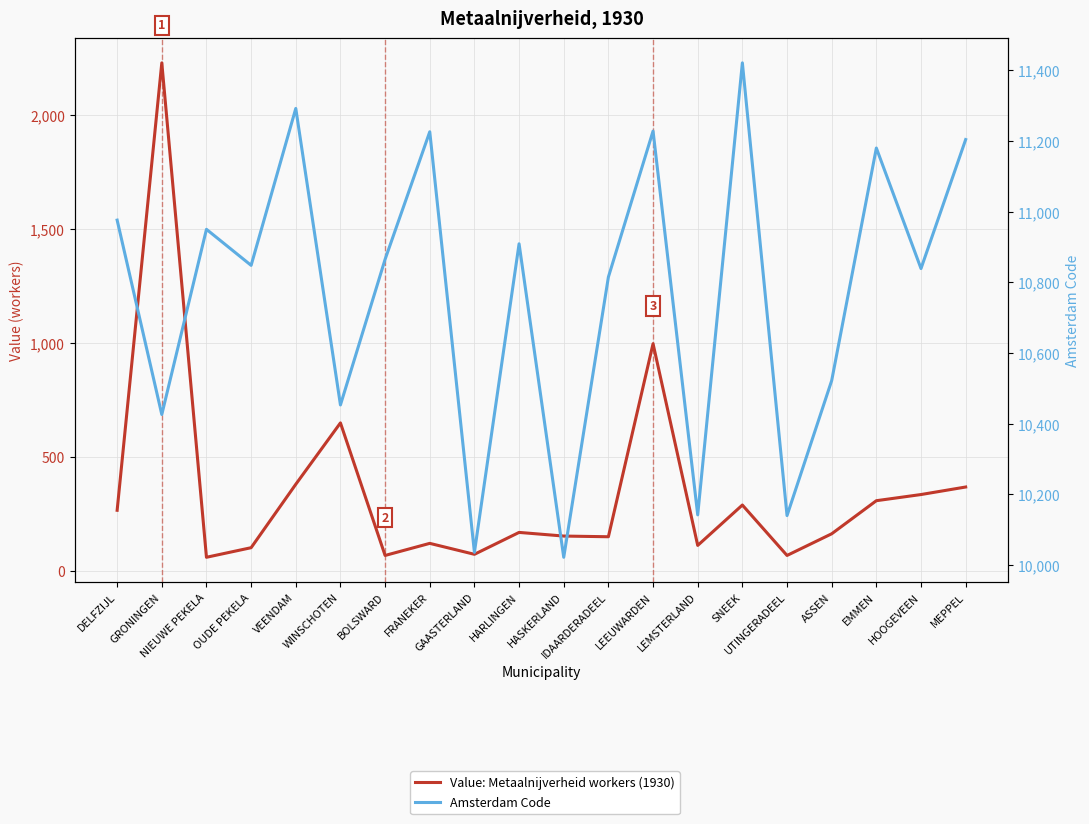

Which series has the widest spread of values?

Value: Metaalnijverheid workers (1930)